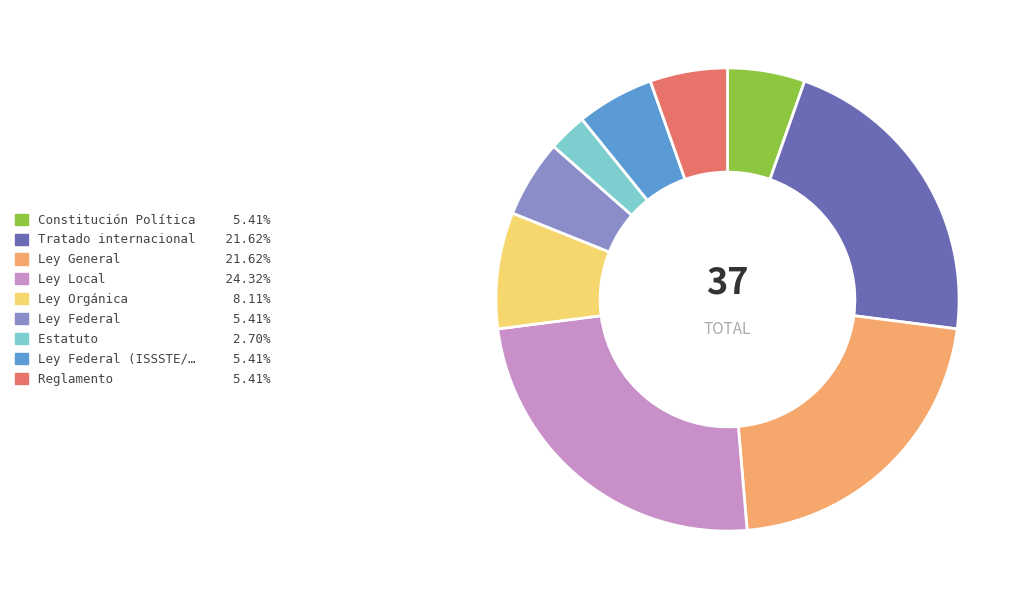

Does any single category account for the majority?

No